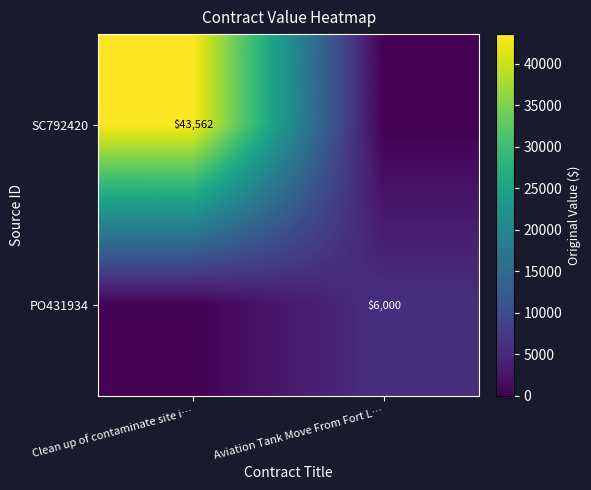

How many data points does each series have?

2